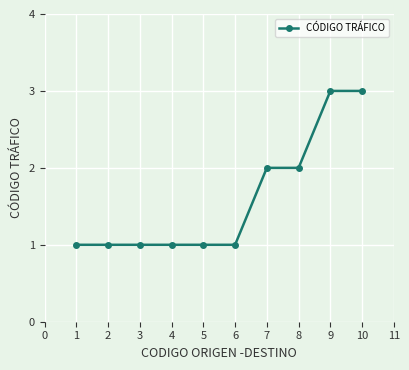

What is the value of the 4th point from the left?

1